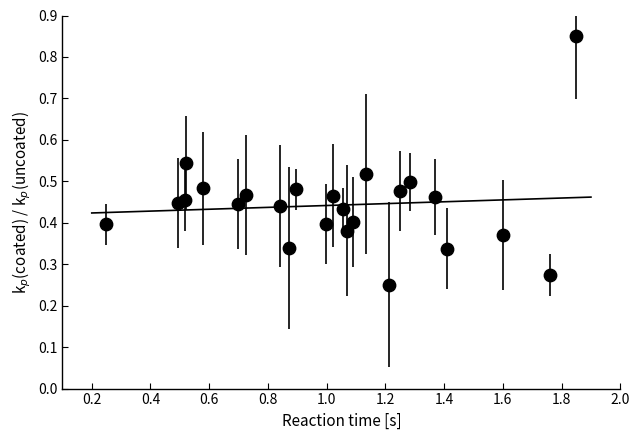

What is the range of Y values (max minus min)?

0.6